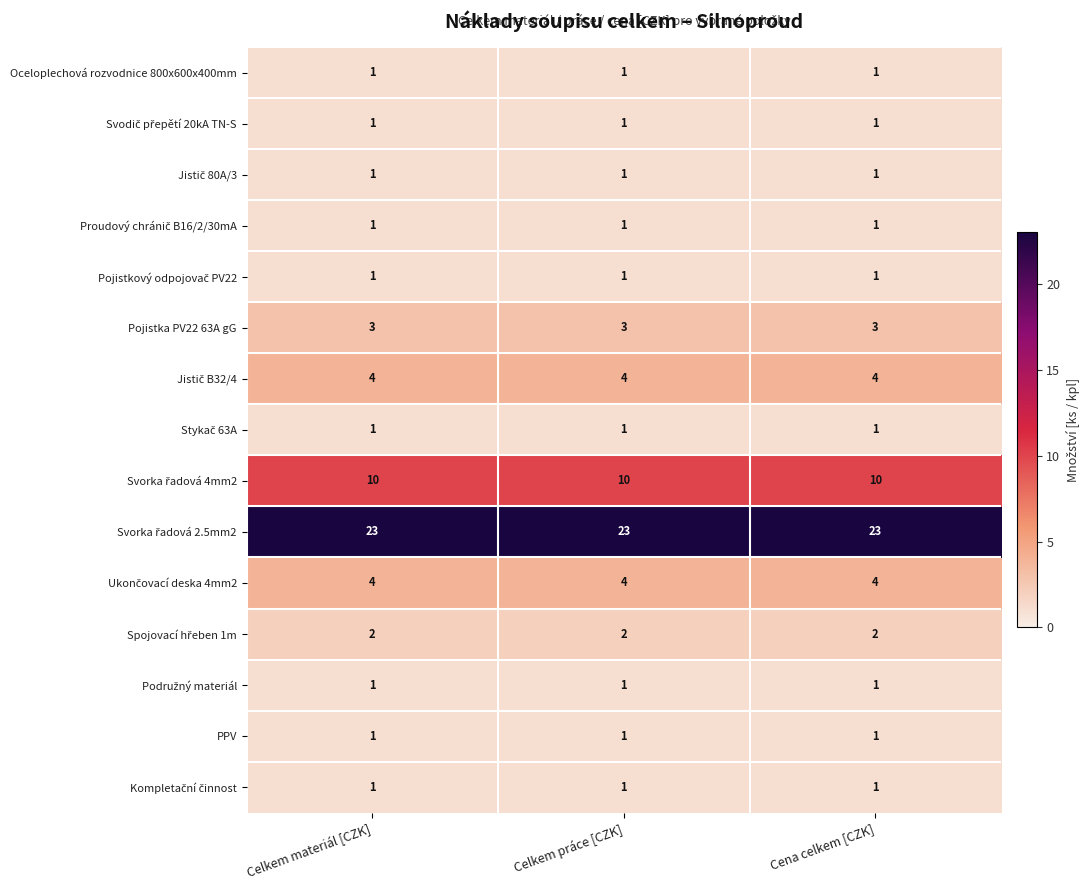

Count the number of data series in this chart.

15